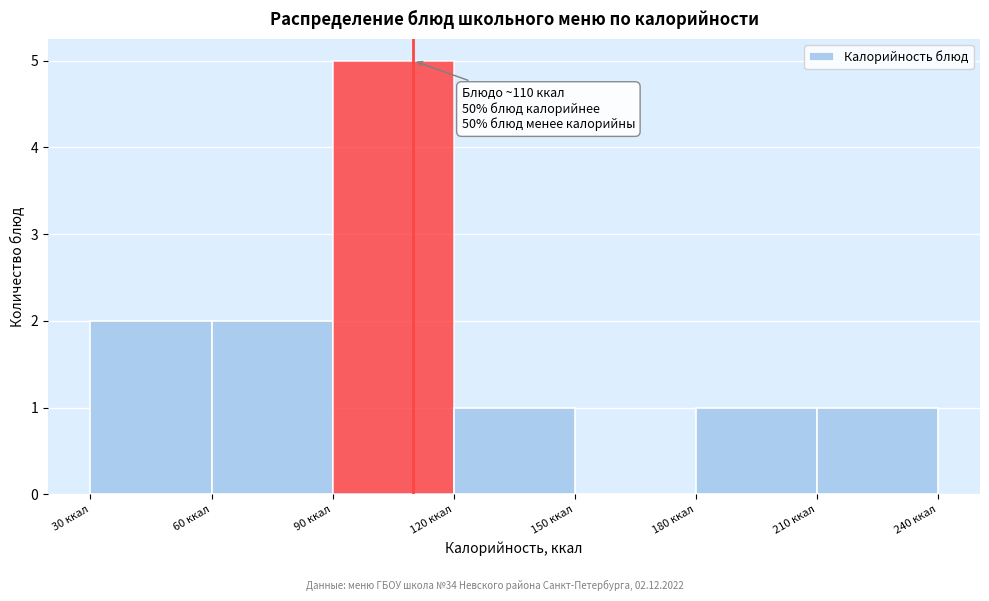

Over which range of the x-axis is the bar tallest?

90 to 120